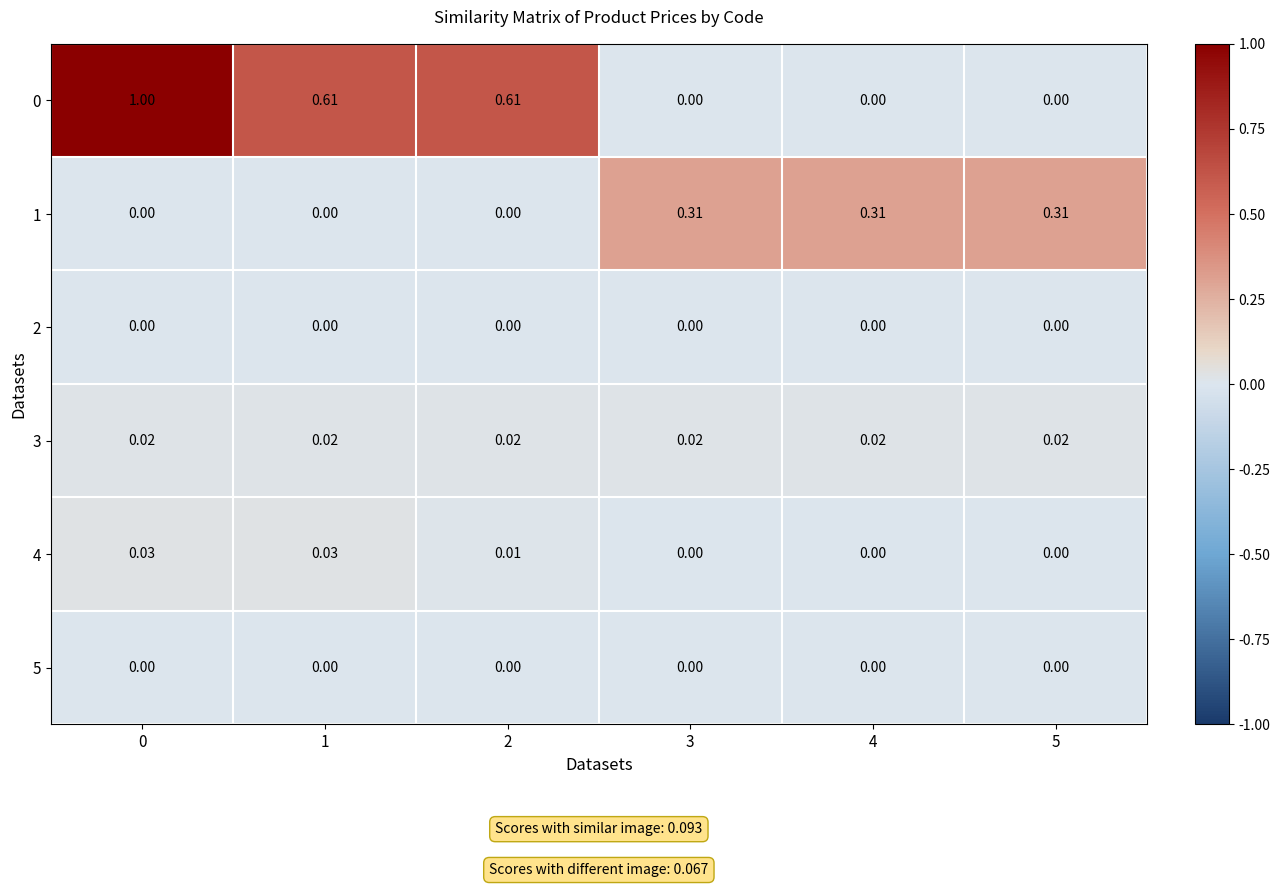

Is the value of 3 at 1 greater than the value of 4 at 1?

No